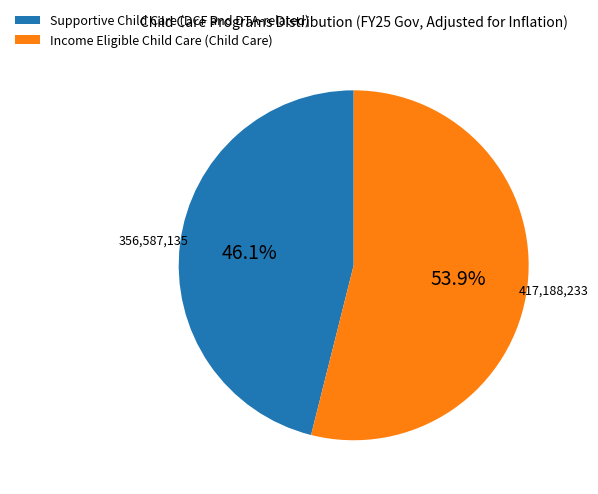

What percentage is the Income Eligible Child Care (Child Care) slice, to the nearest percent?

54%